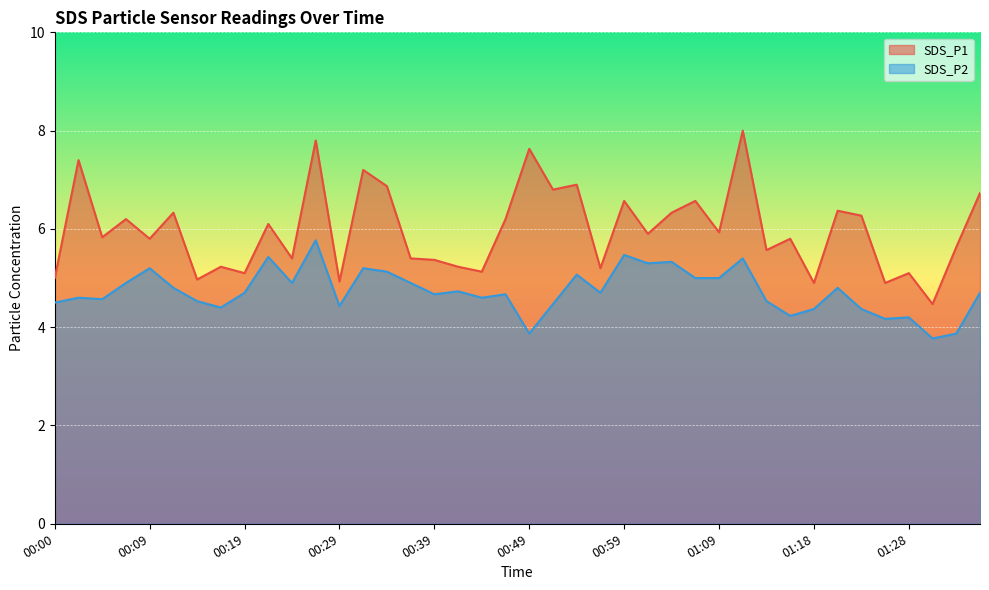

What is the approximate value of SDS_P1 at 01:14?

5.6